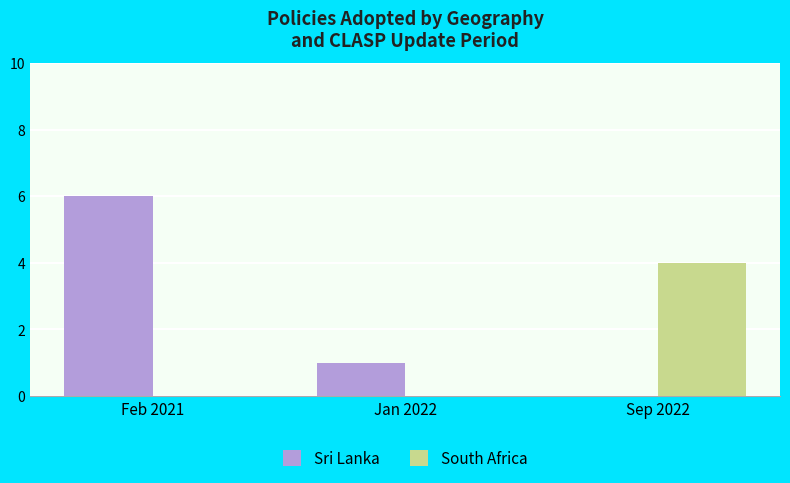

Are the bars grouped side by side (vs. stacked)?

Yes